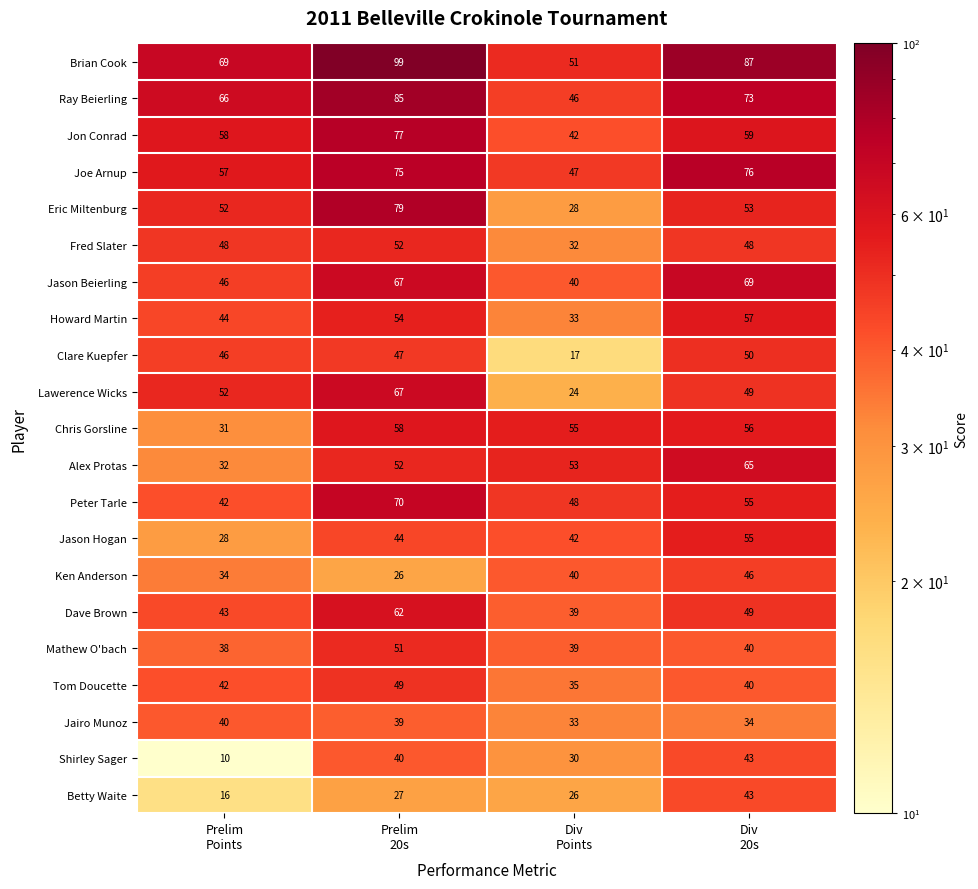

At which category is the sum across all series the highest?

Prelim
20s